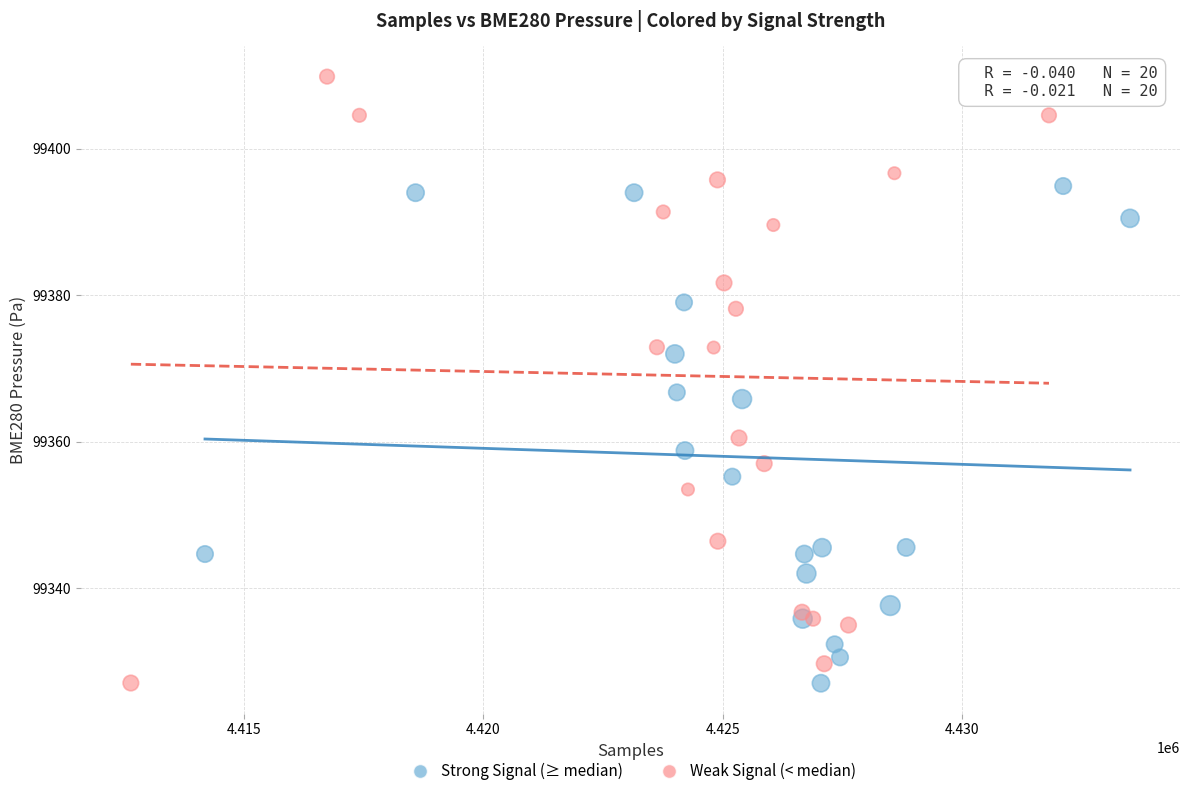

Which series has the largest Y range (max minus min)?

Weak Signal (< median)